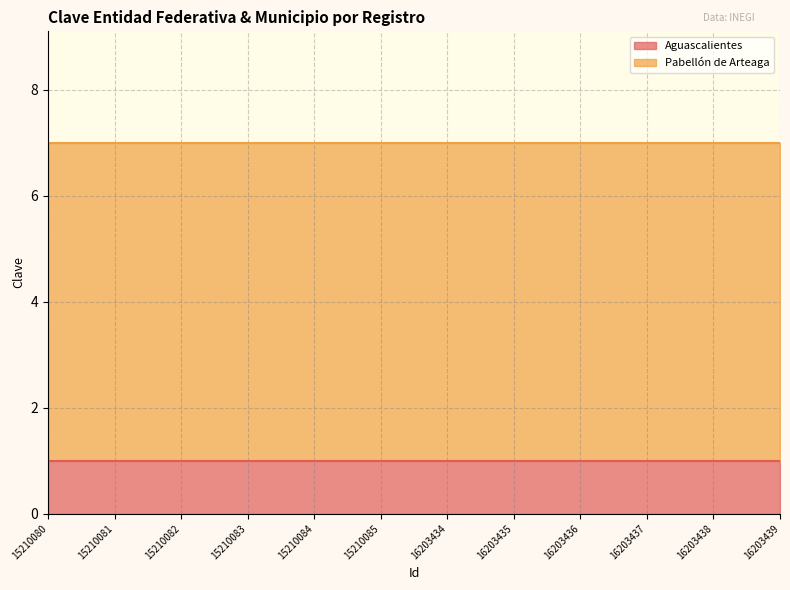

What is the value of the Aguascalientes point at the 10th from the left?

1